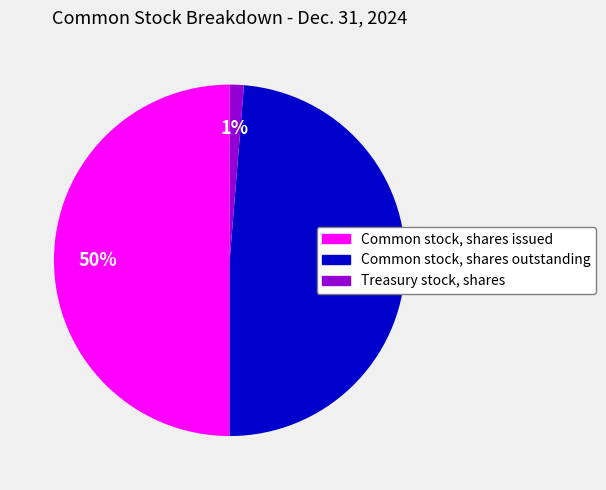

How many segments does this pie chart have?

3